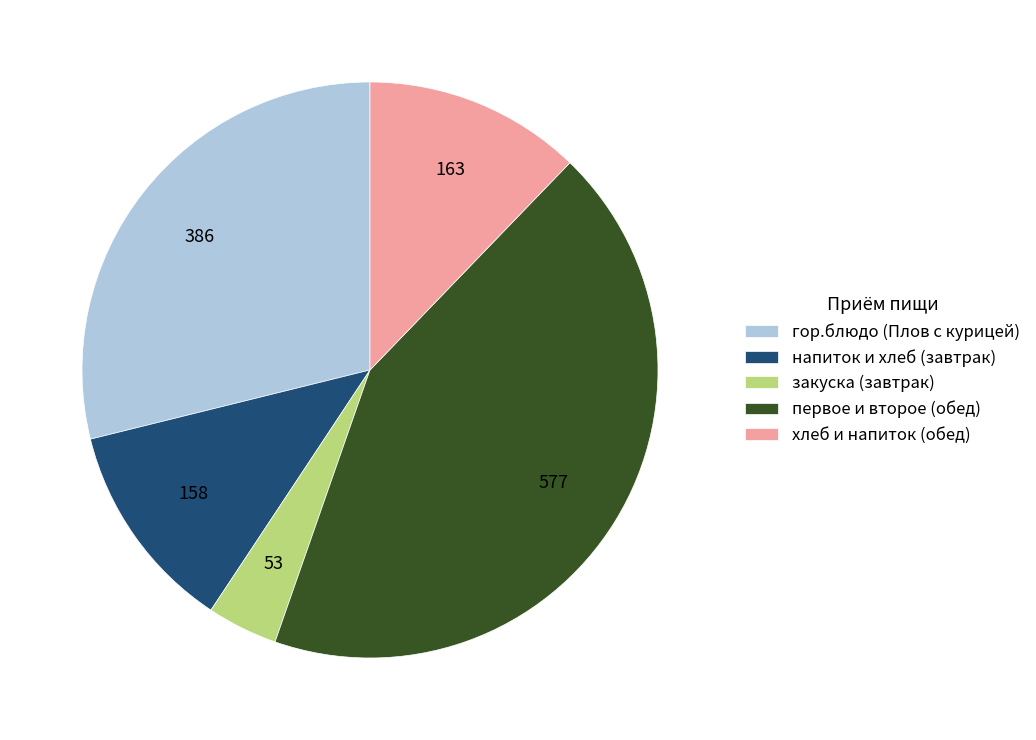

Is there any slice that represents more than half of the pie?

No